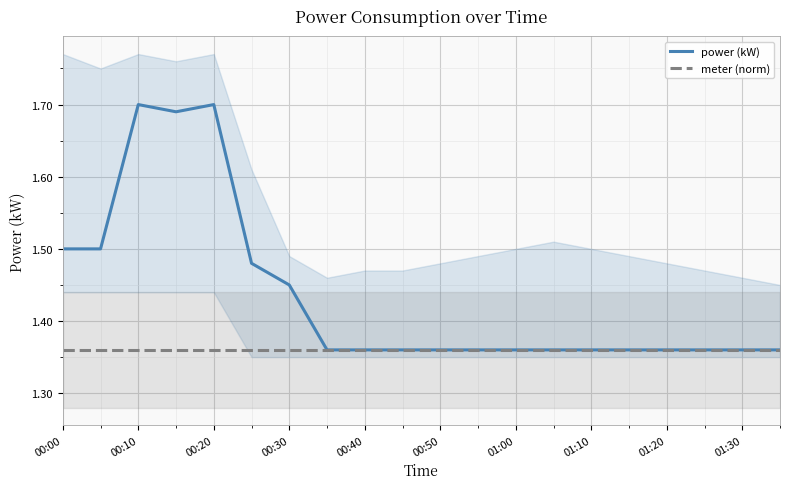

Is it true that meter (norm) equals 0.9 at 01:30?

False